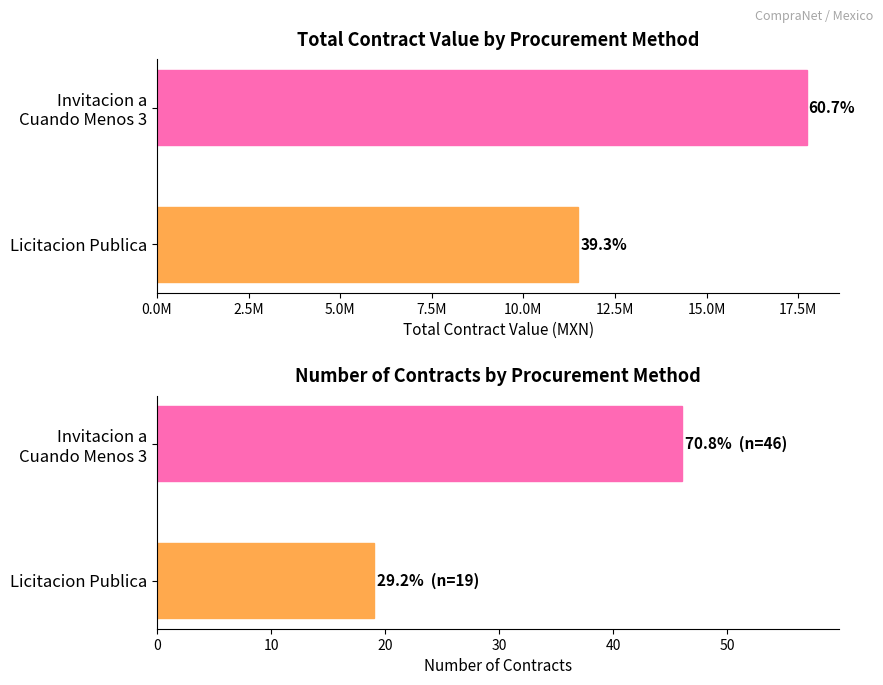

The value of Number of Contracts at Licitacion Publica is 19.0. True or false?

True